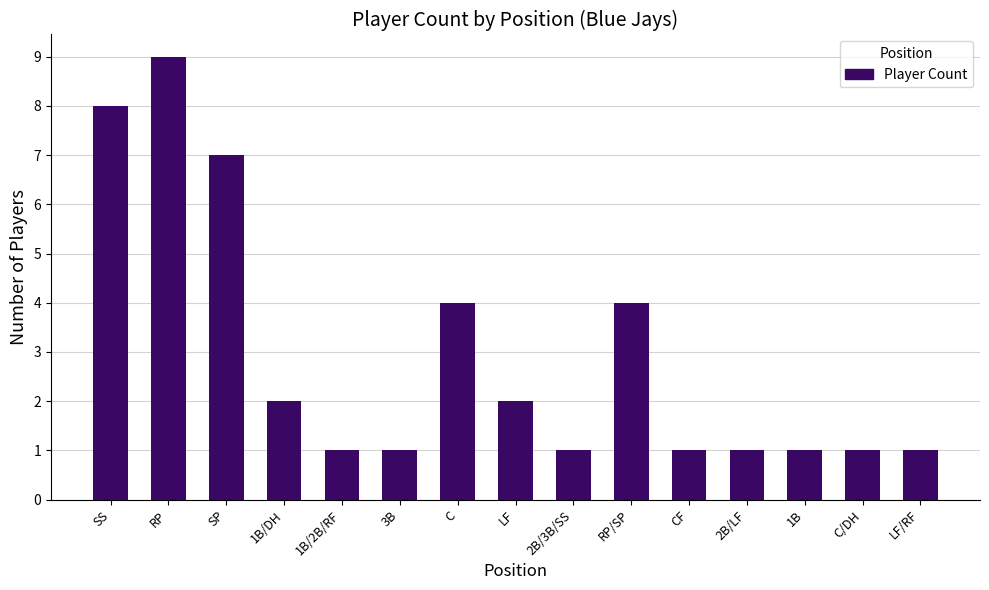

How many values are between 1 and 4?

12